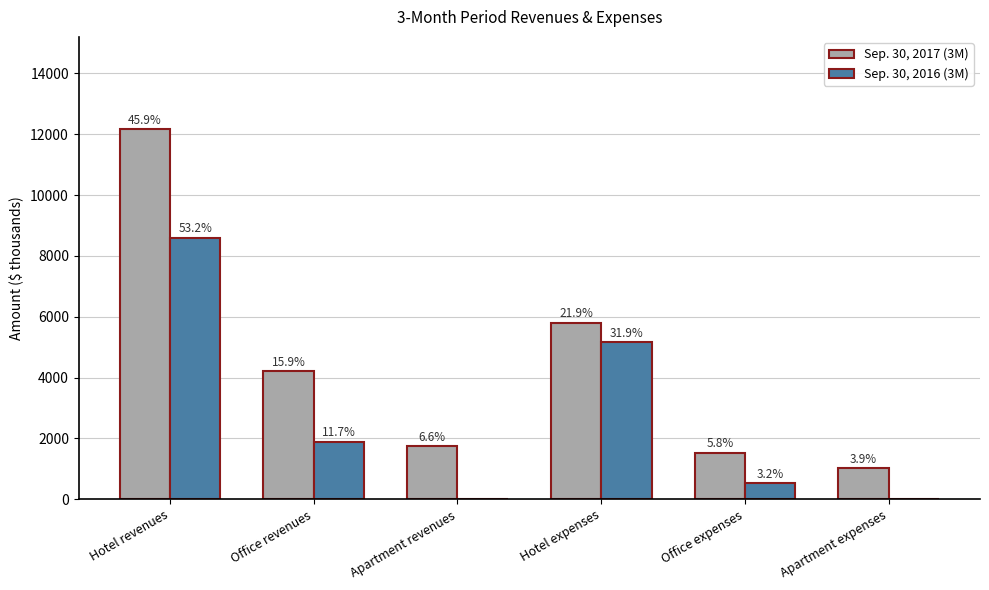

Reading left to right, list all the values displayed in this chart.

Sep. 30, 2017 (3M): 12160	4218	1746	5807	1536	1026
Sep. 30, 2016 (3M): 8599	1892	0	5157	521	0